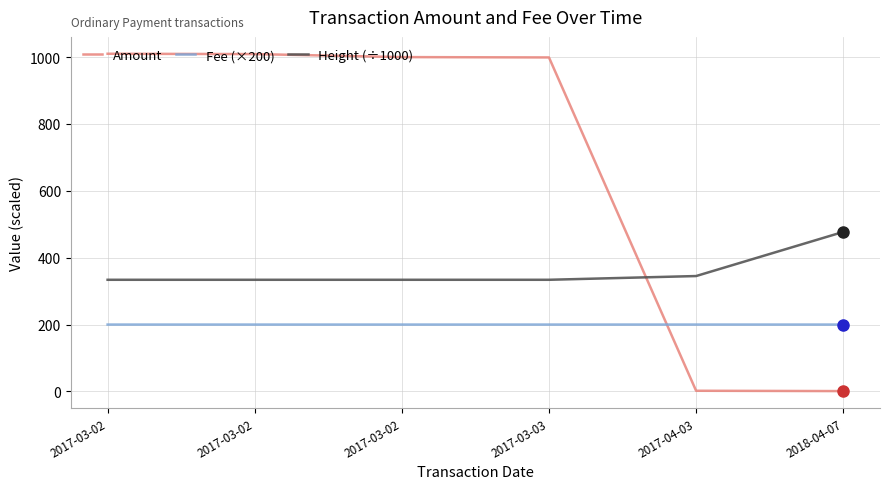

How many lines are shown in the chart?

3